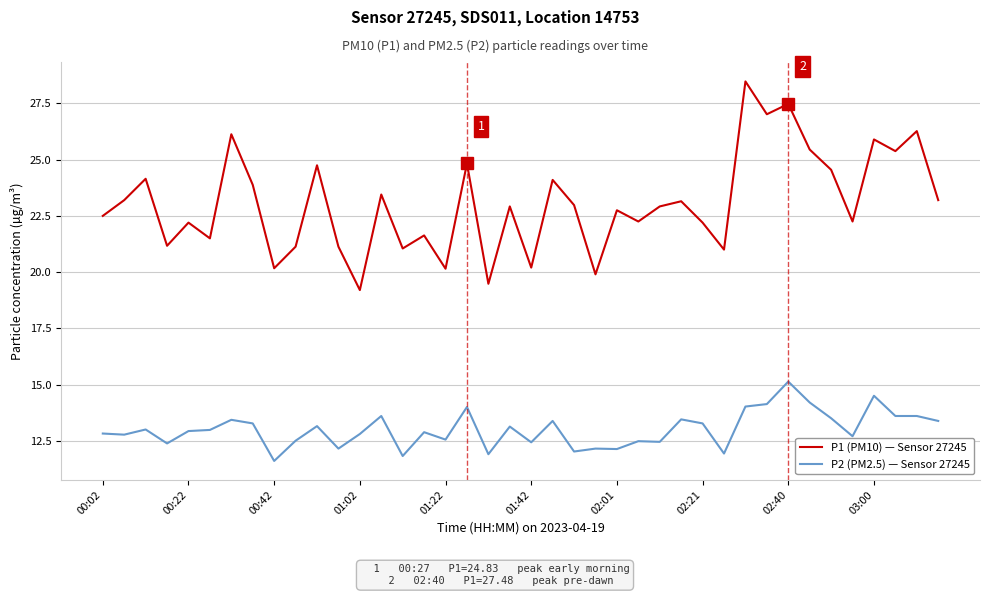

Which series has the largest range (max minus min)?

P1 (PM10) — Sensor 27245